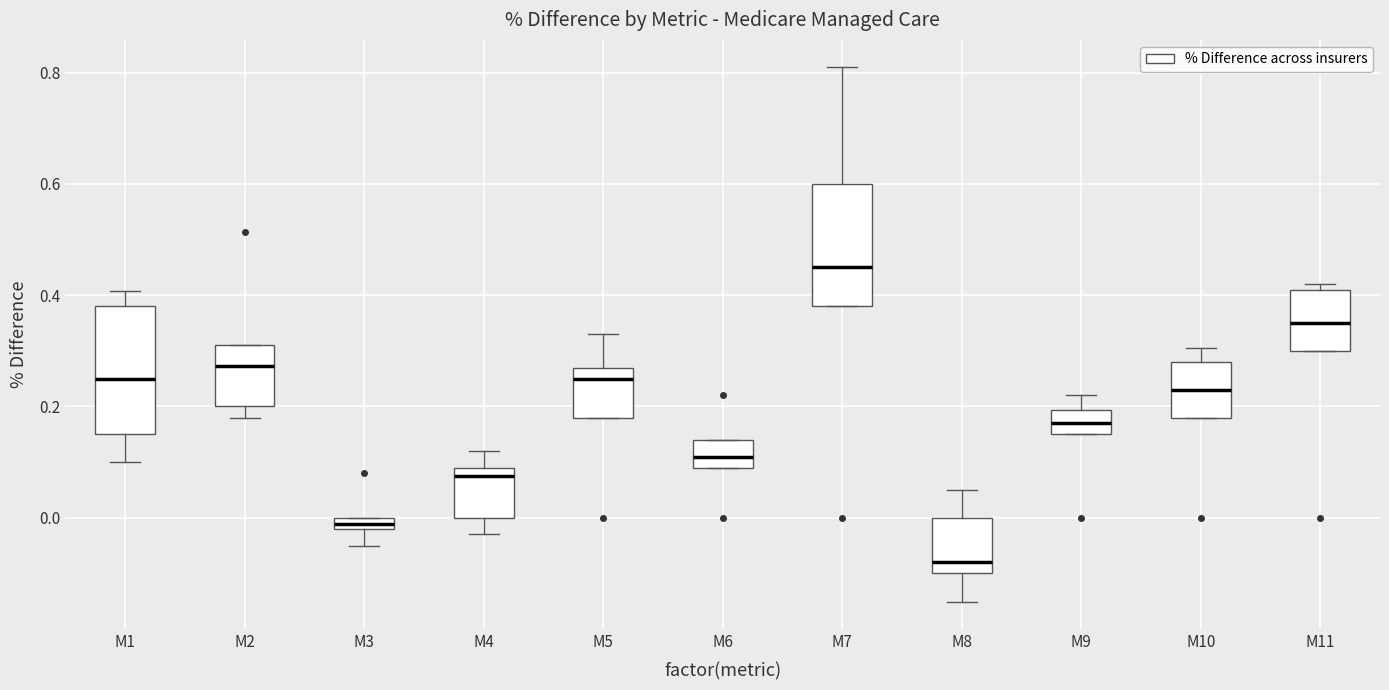

Where is the upper edge of the box for M8 on the y-axis? The values are not printed on the chart, so give them approximately, as read against the axis.

0.00